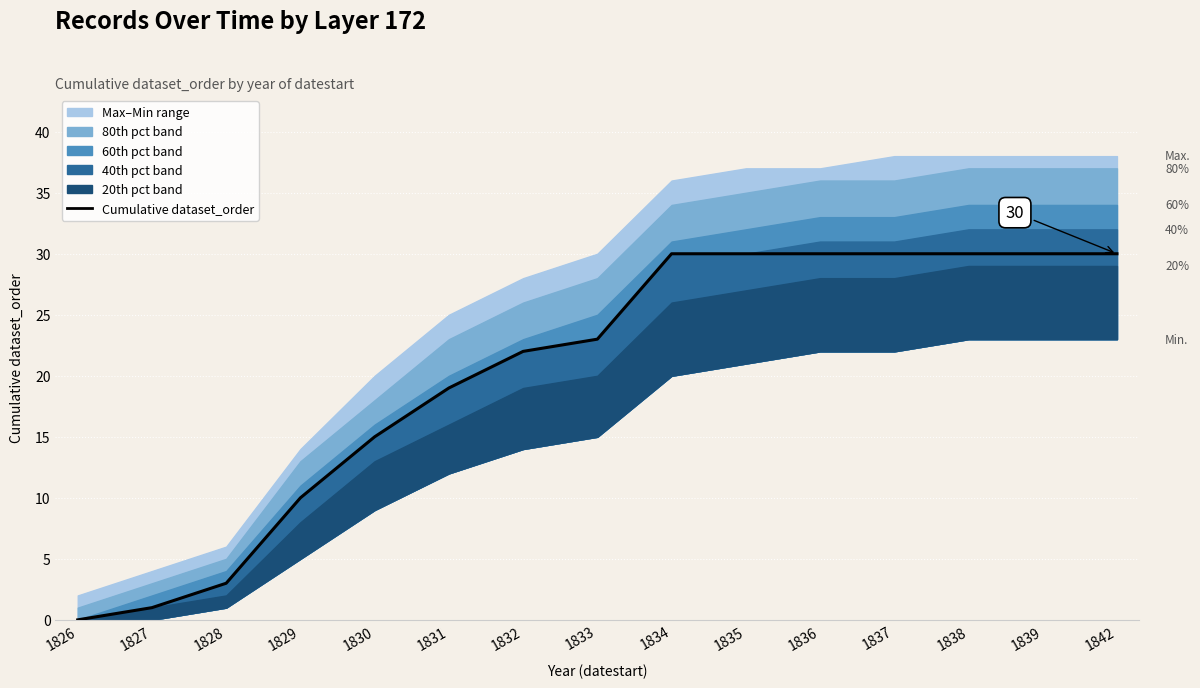

Rank the categories by value from highest to lowest.

1834, 1835, 1836, 1837, 1838, 1839, 1842, 1833, 1832, 1831, 1830, 1829, 1828, 1827, 1826